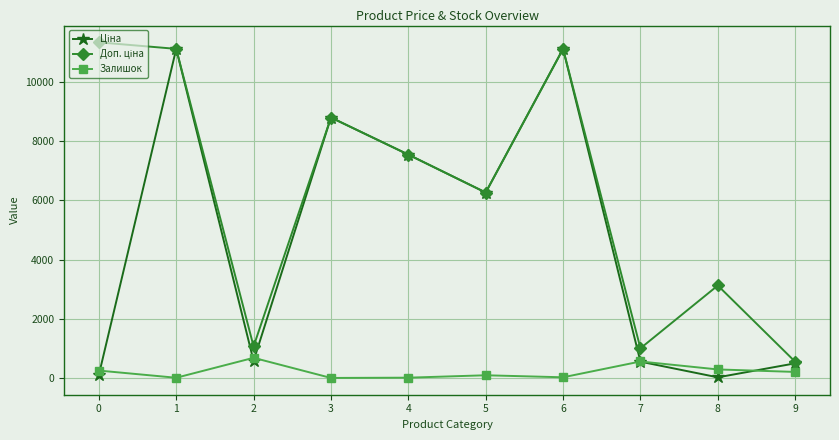

What is the maximum value for Залишок?

690.0